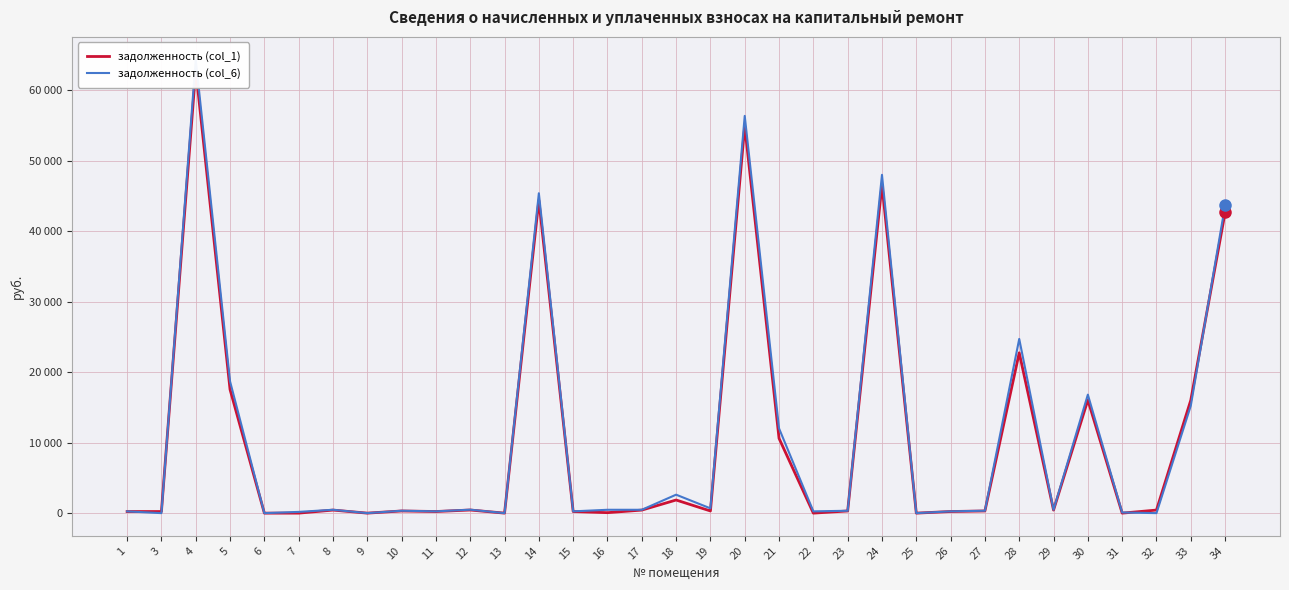

Which has a higher value, 20 or 9?

20